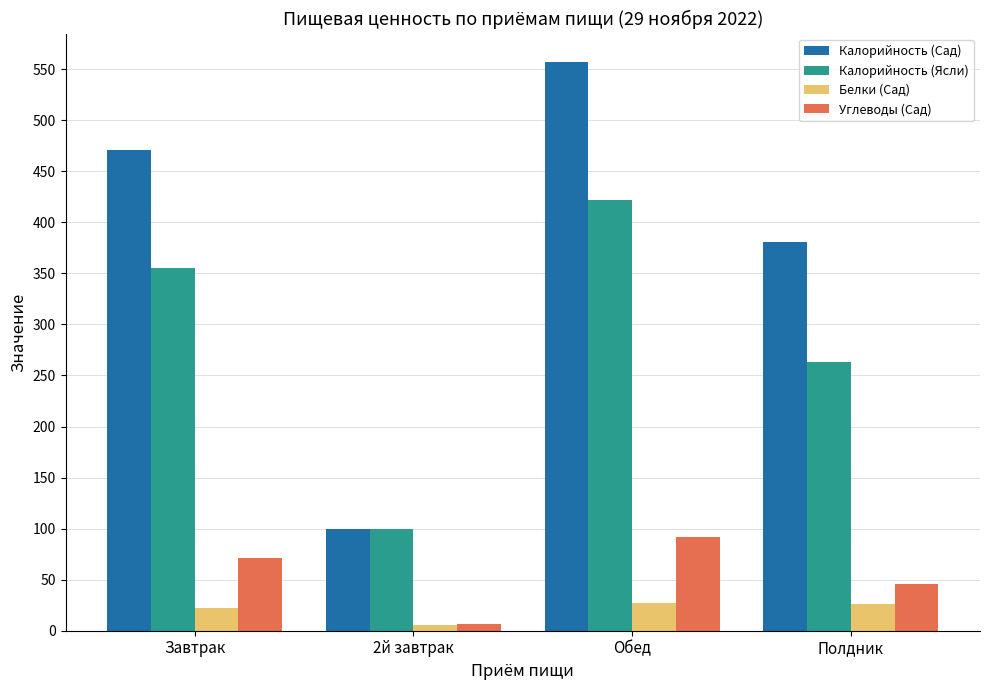

The value of Углеводы (Сад) at Полдник is 71.9. True or false?

False